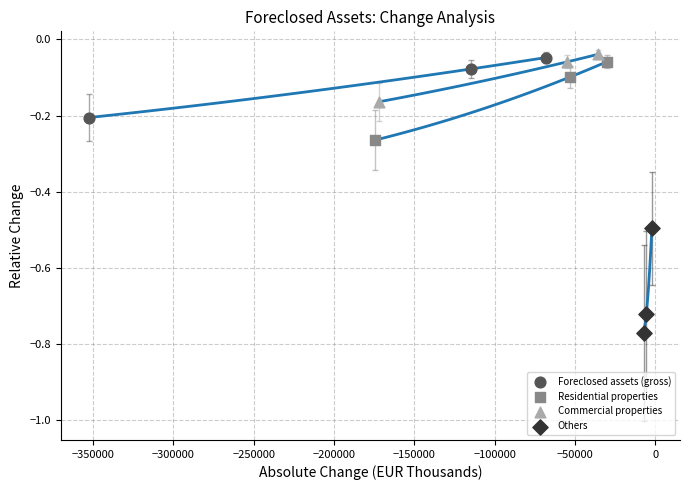

Which series has the widest spread of Y values?

Others